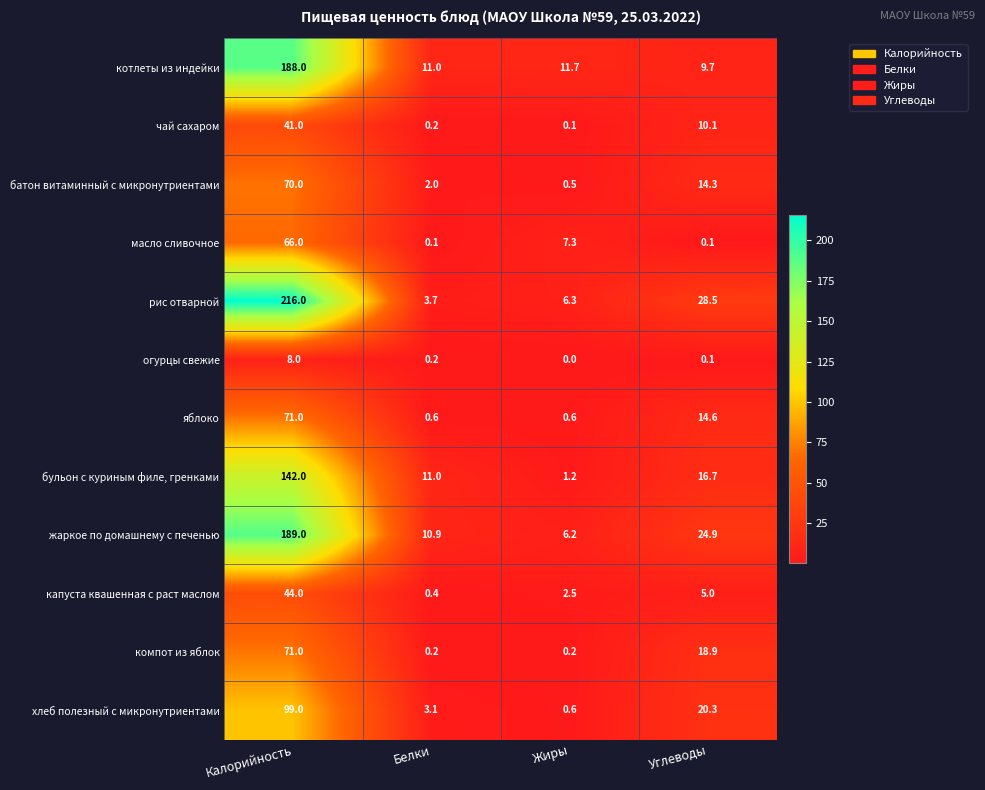

What is the lowest value of the бульон с куриным филе, гренками series?

1.2